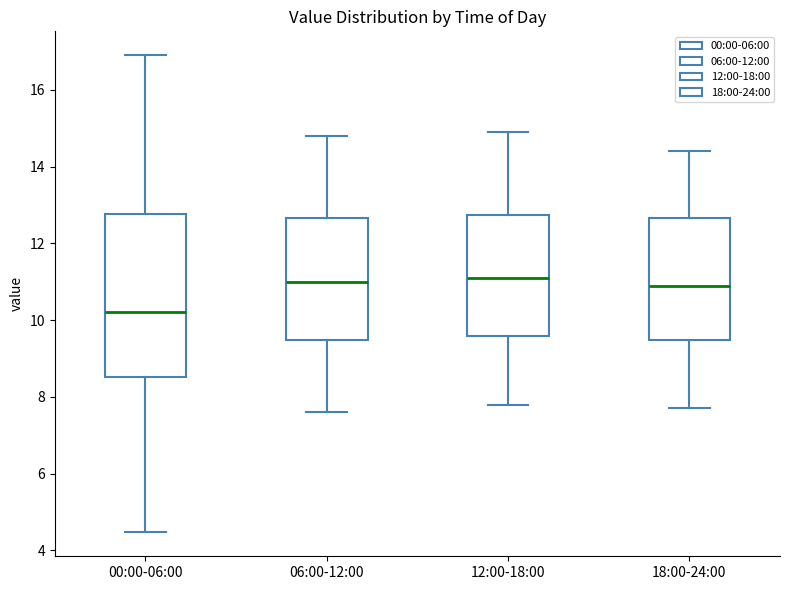

Where does the upper whisker of the box for 18:00-24:00 end on the y-axis? The values are not printed on the chart, so give them approximately, as read against the axis.

14.4